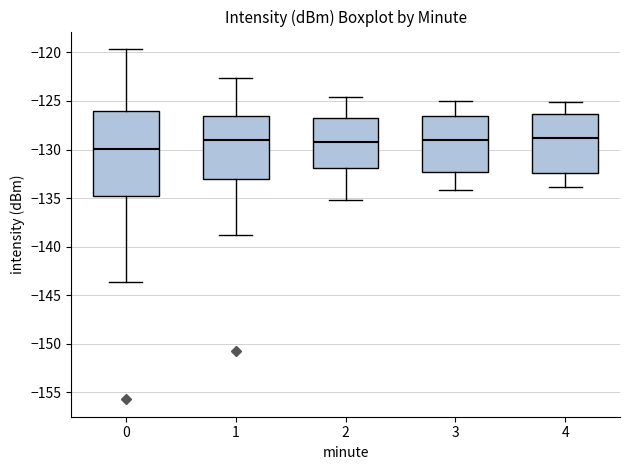

Reading left to right, read every box against the y-axis: the position of its median line, the range the box covers, and the ends of its whiskers. The values are not printed on the chart, so give them approximately, as read against the axis.

0: median -130.0, box -135.0 to -126.0, whiskers -143.5 to -119.5
1: median -129.0, box -133.0 to -126.5, whiskers -139.0 to -122.5
2: median -129.0, box -132.0 to -126.5, whiskers -135.0 to -124.5
3: median -129.0, box -132.5 to -126.5, whiskers -134.0 to -125.0
4: median -129.0, box -132.5 to -126.5, whiskers -134.0 to -125.0